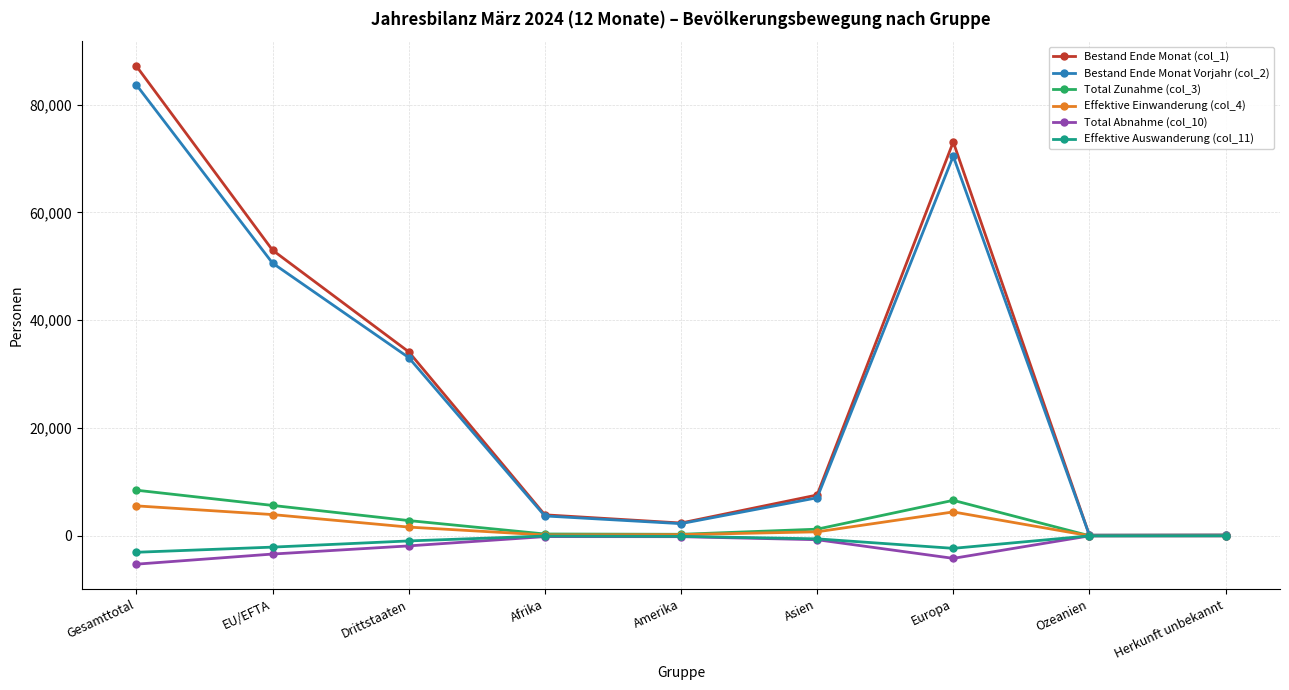

At how many categories does at least one series exceed 86952?

1